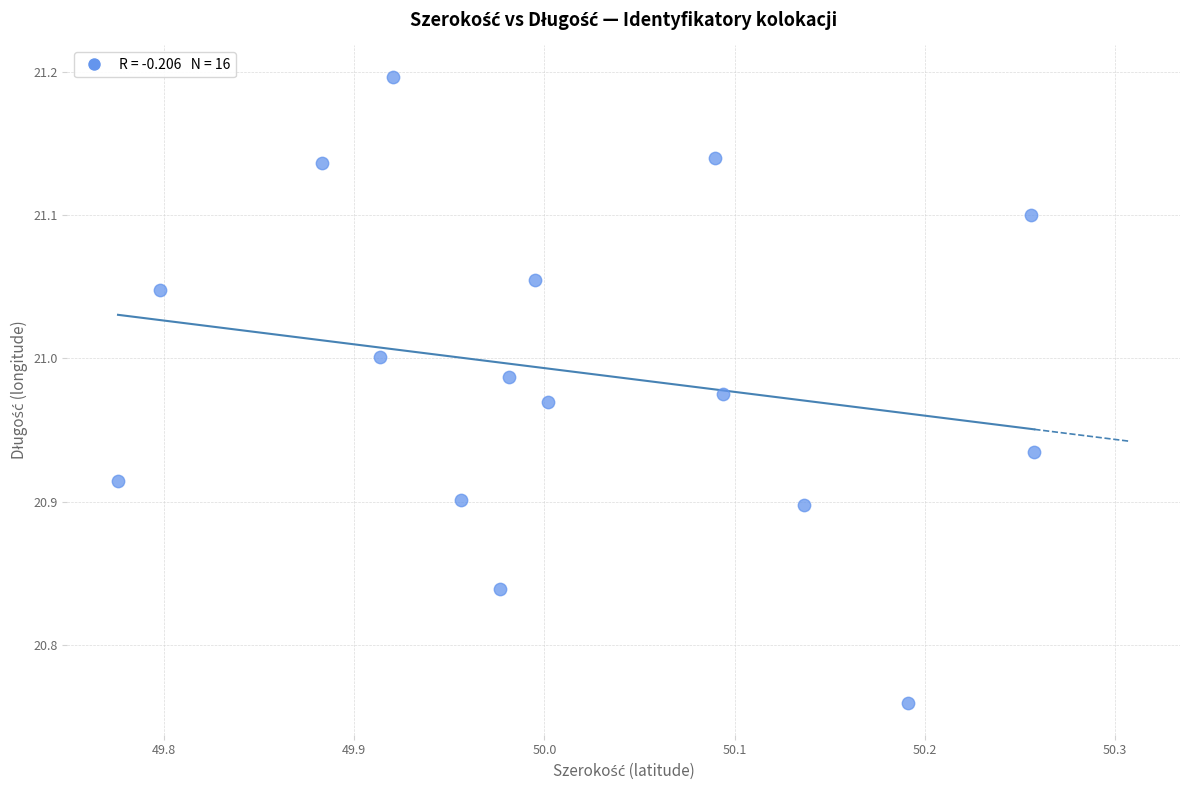

What is the range of Y values (max minus min)?

0.4